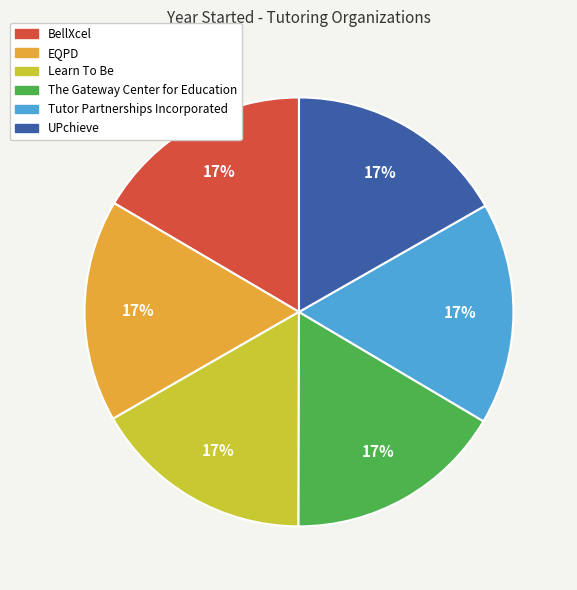

To the nearest percent, what percentage of the pie is EQPD?

17%